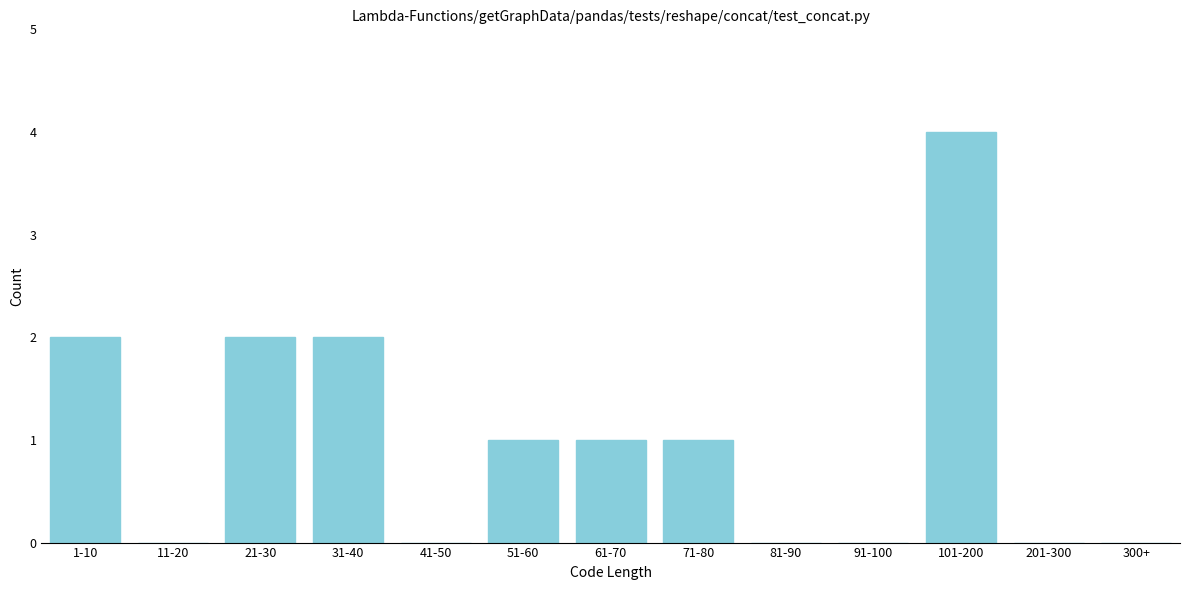

Reading left to right, what are all the values shown in this chart?

1-10=2	11-20=0	21-30=2	31-40=2	41-50=0	51-60=1	61-70=1	71-80=1	81-90=0	91-100=0	101-200=4	201-300=0	300+=0